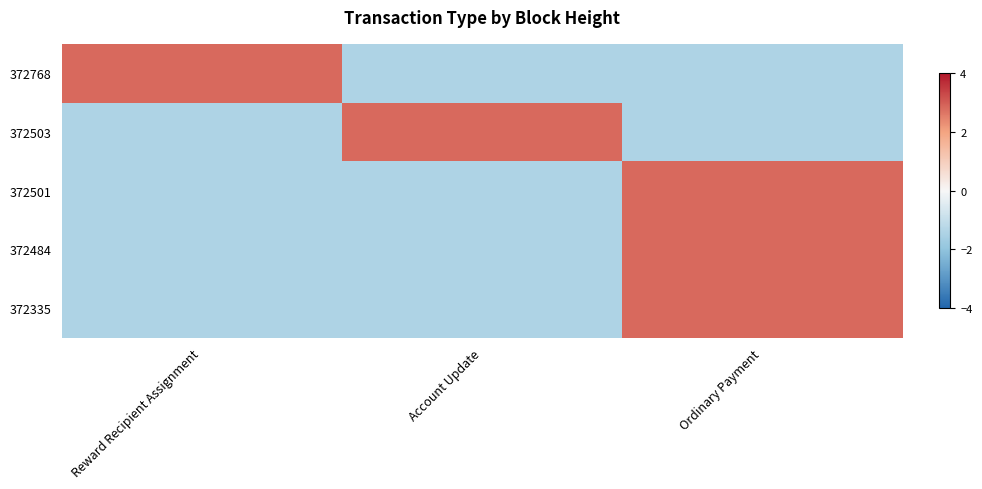

How many data points does each series have?

3